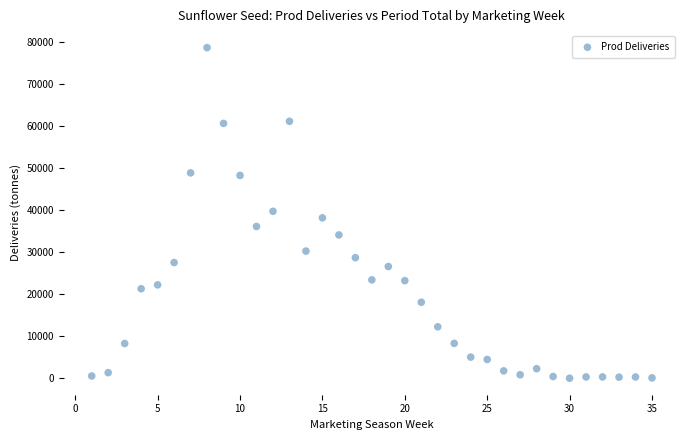

How many points are shown in the scatter plot?

35